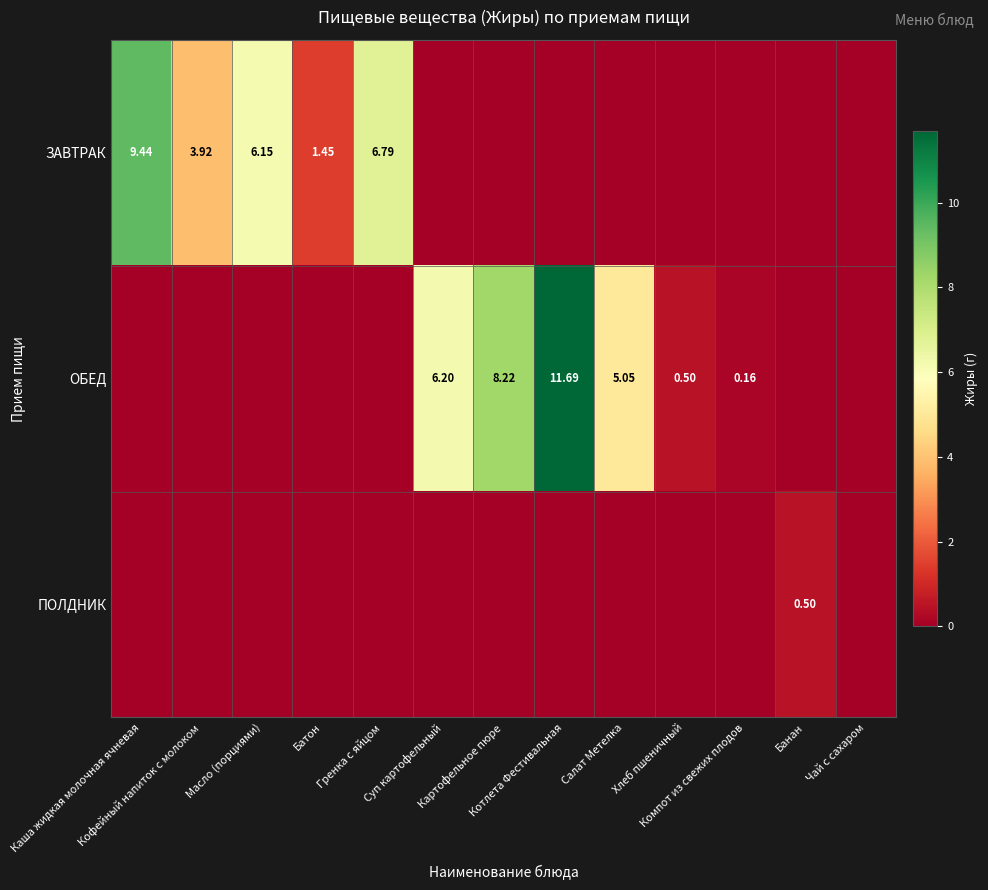

At which category does the chart reach its minimum across all series?

Суп картофельный